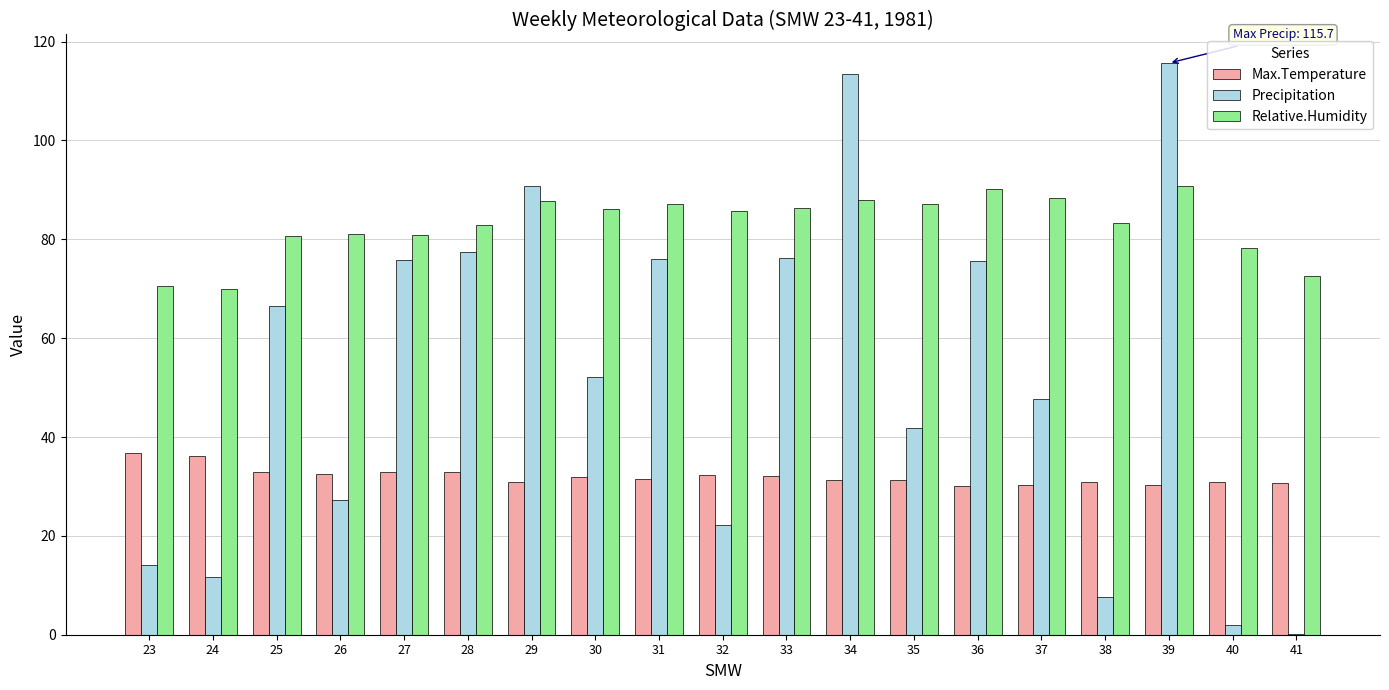

What is the highest value of the Relative.Humidity series?

90.9